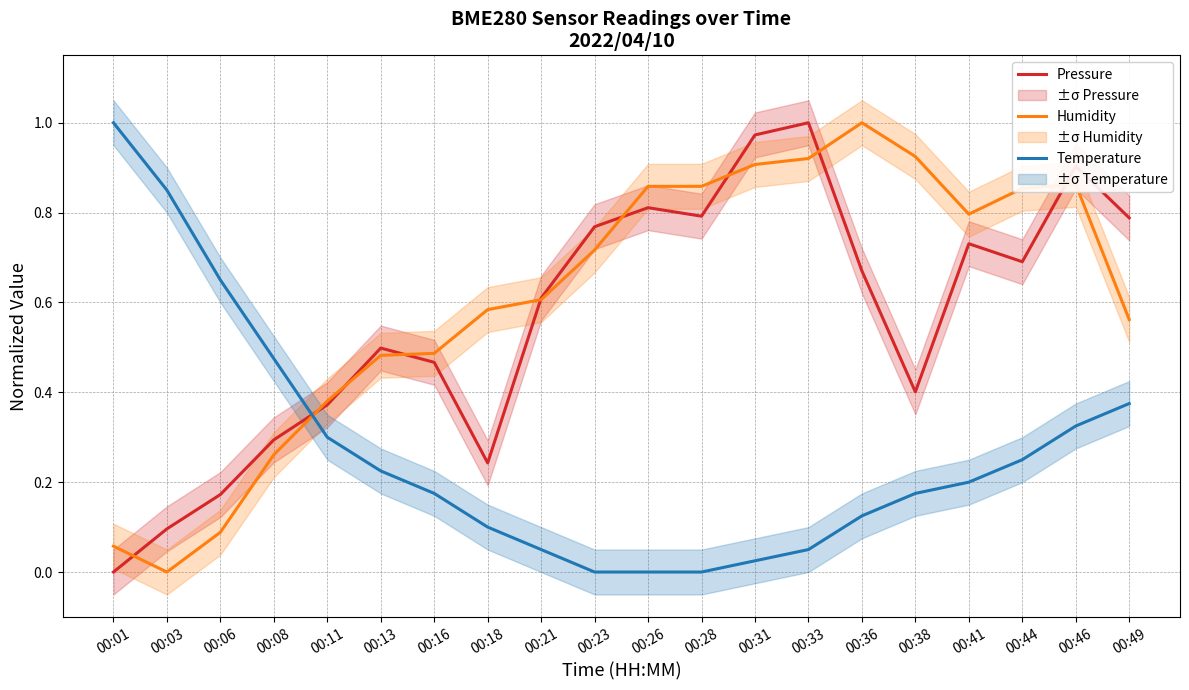

Between which two adjacent categories do Humidity and Pressure first intersect?

00:01 and 00:03